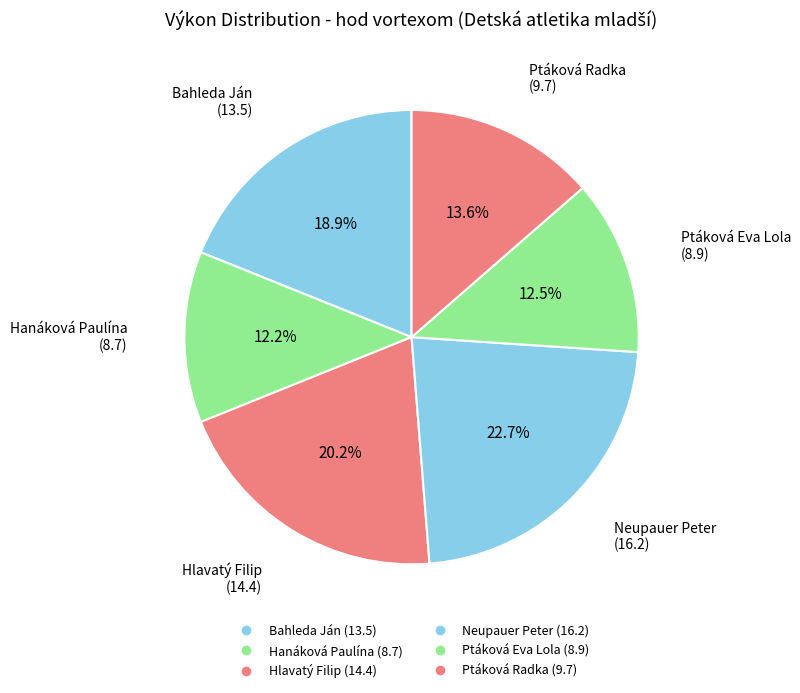

Does Bahleda Ján account for over 50% of the chart?

No